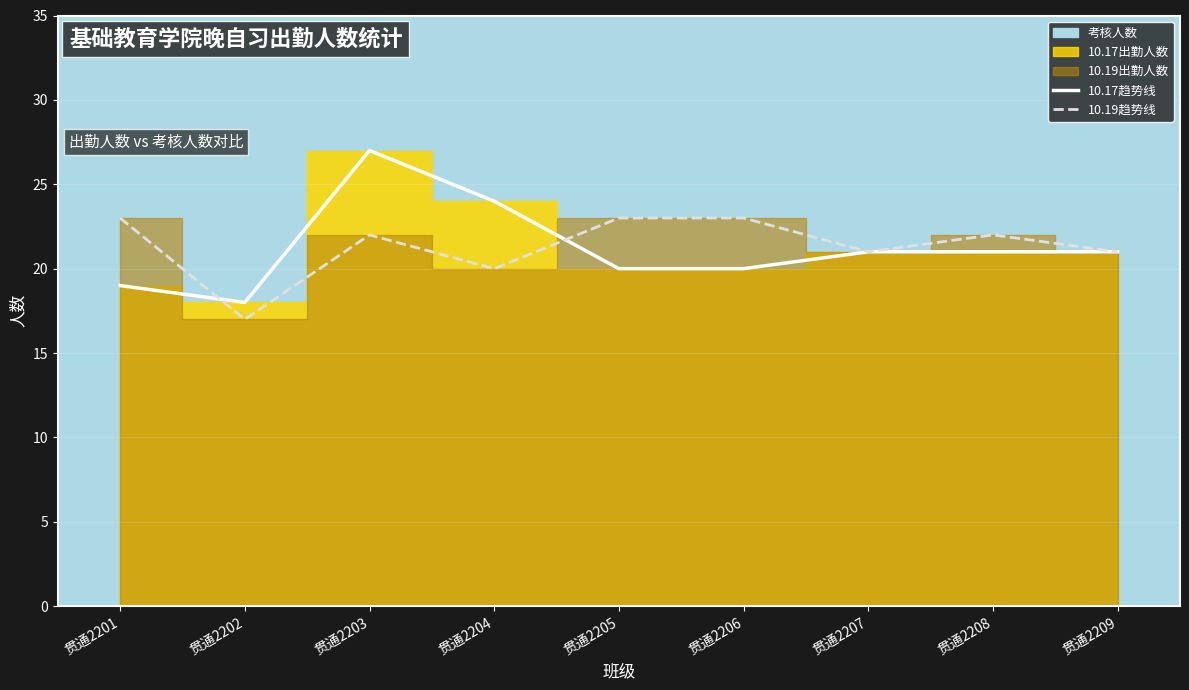

At which category is the sum across all series the highest?

贯通2203